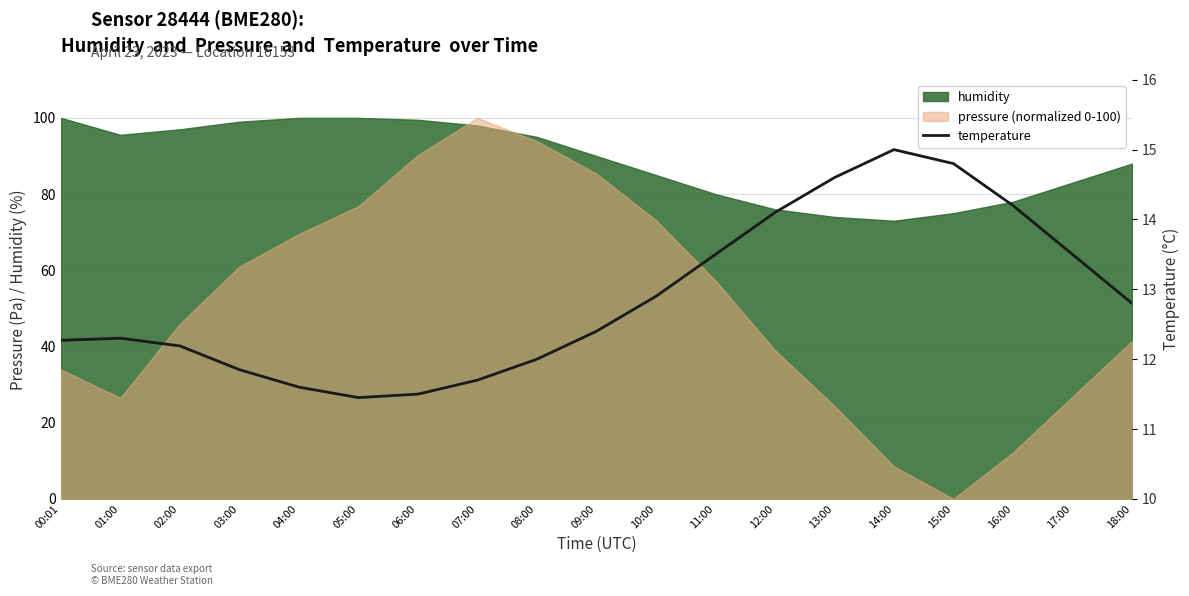

How many categories are shown in the chart?

19